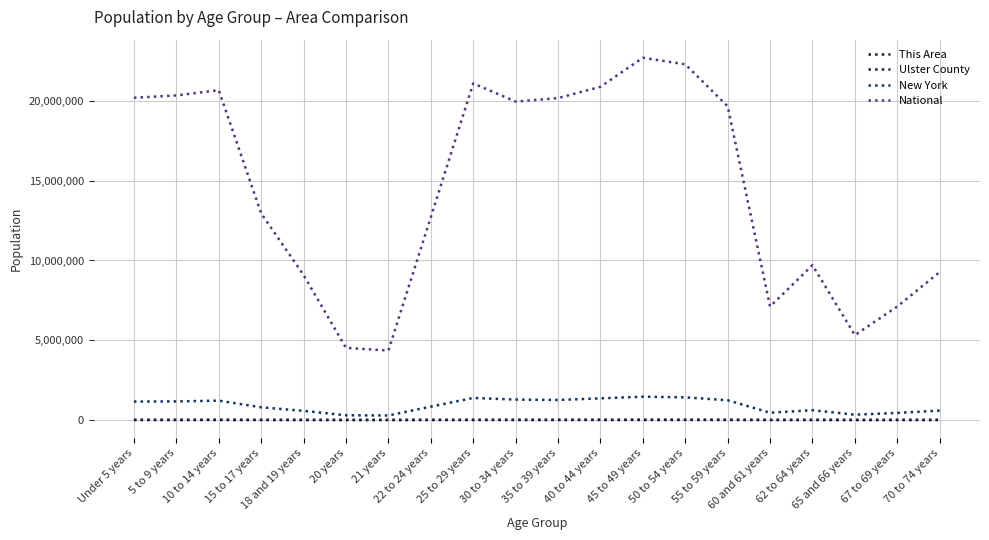

What is the spread (max minus min) of values at 60 and 61 years?

7113380